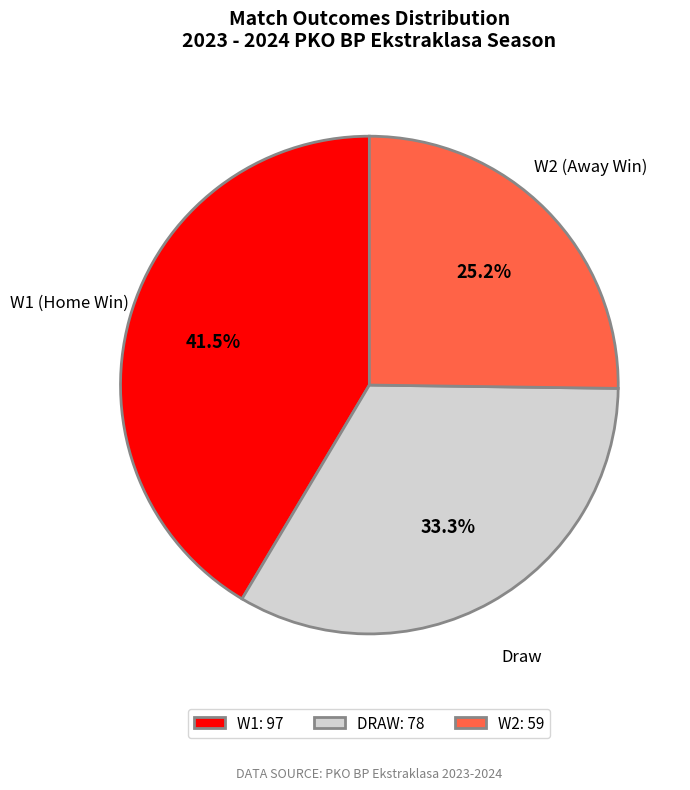

How many segments does this pie chart have?

3